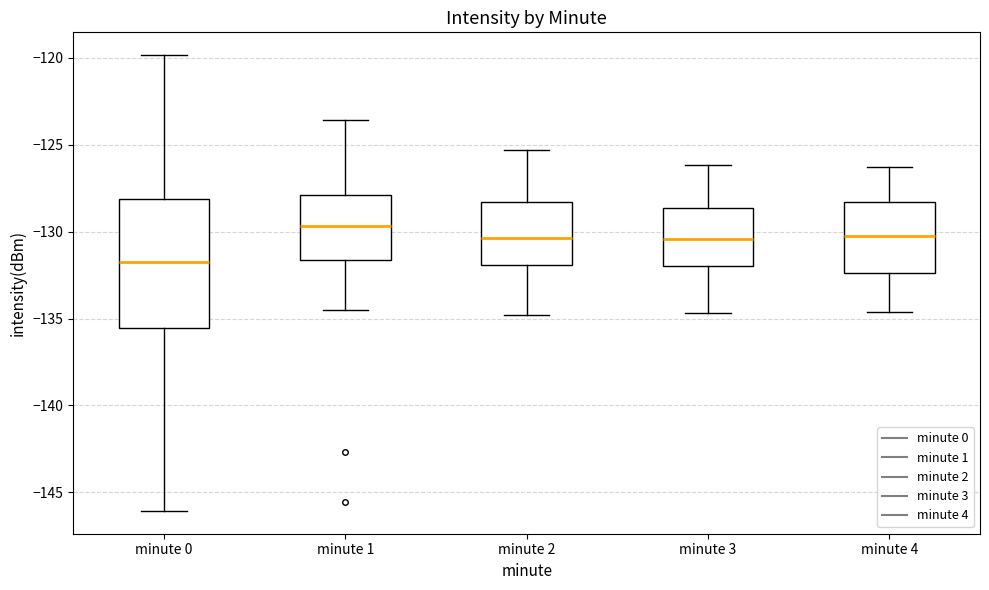

Comparing the boxes themselves (not the whiskers), which one is the tallest?

minute 0